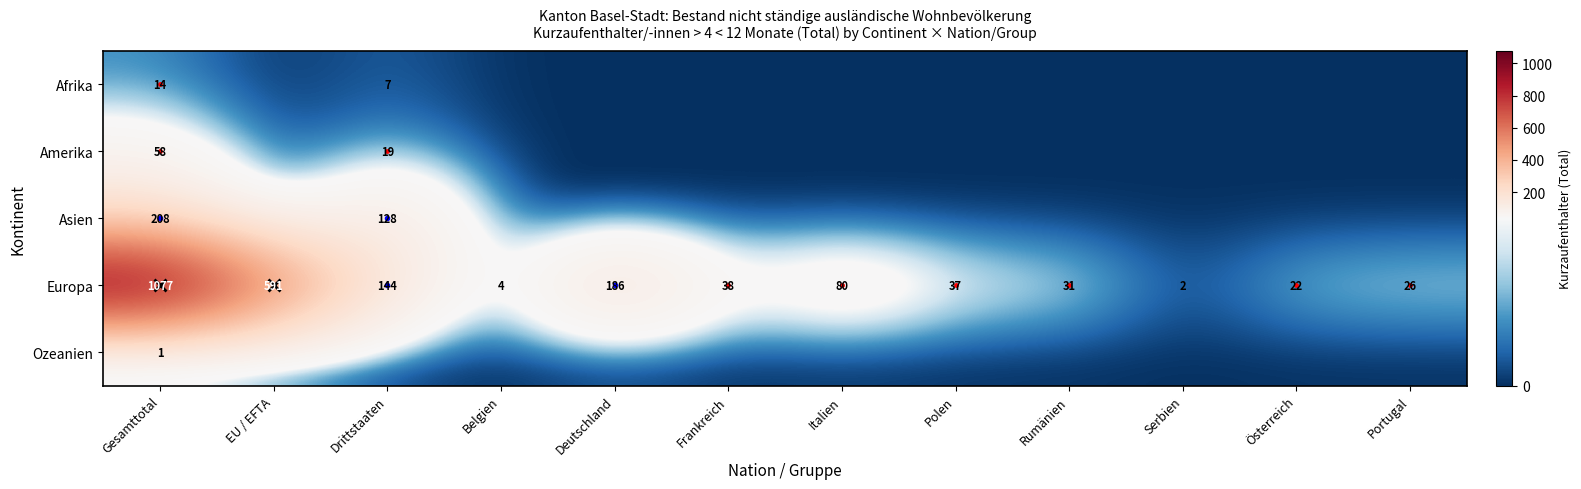

The value of Europa at Portugal is 15. True or false?

False